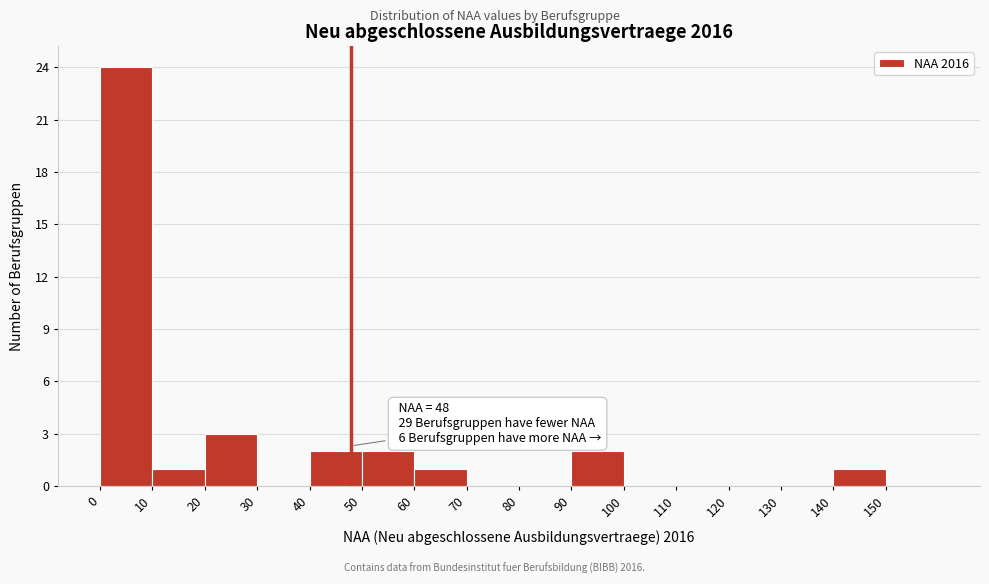

Over which range of the x-axis is the bar tallest?

0 to 10